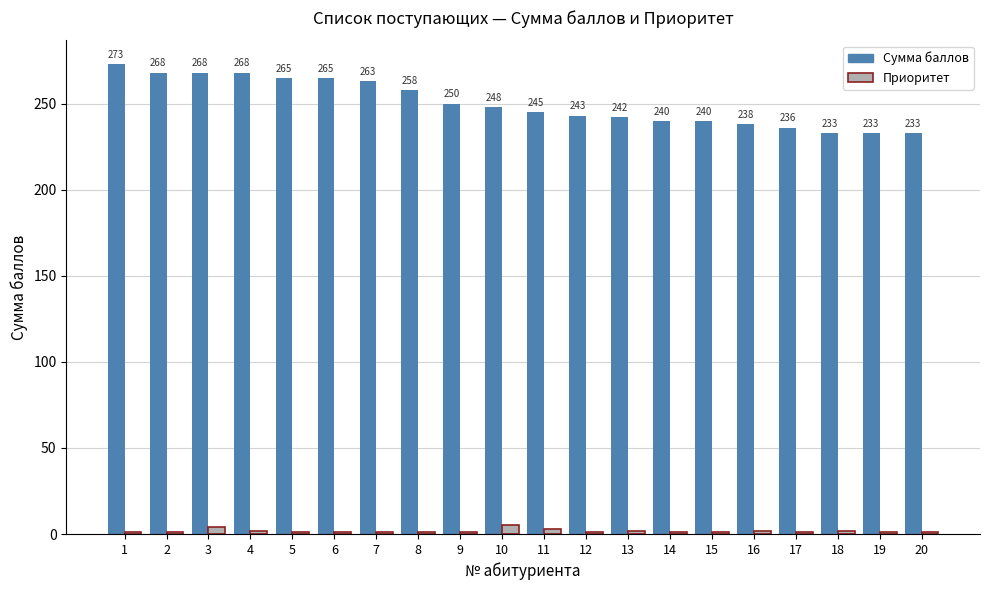

Reading left to right, extract all data points from this chart.

Сумма баллов: 273	268	268	268	265	265	263	258	250	248	245	243	242	240	240	238	236	233	233	233
Приоритет: 1	1	4	2	1	1	1	1	1	5	3	1	2	1	1	2	1	2	1	1